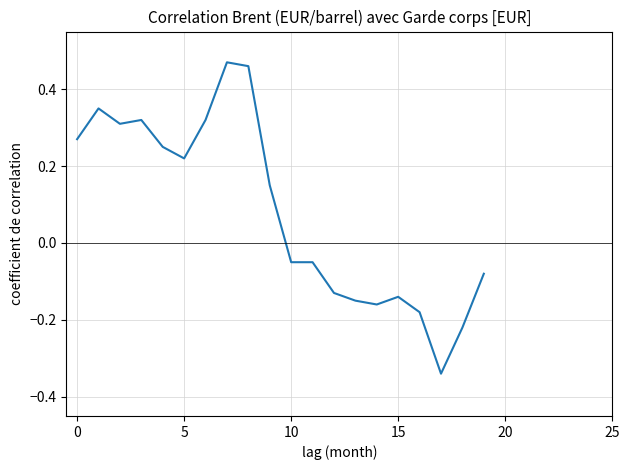

What is the difference between the maximum and minimum values?

0.8